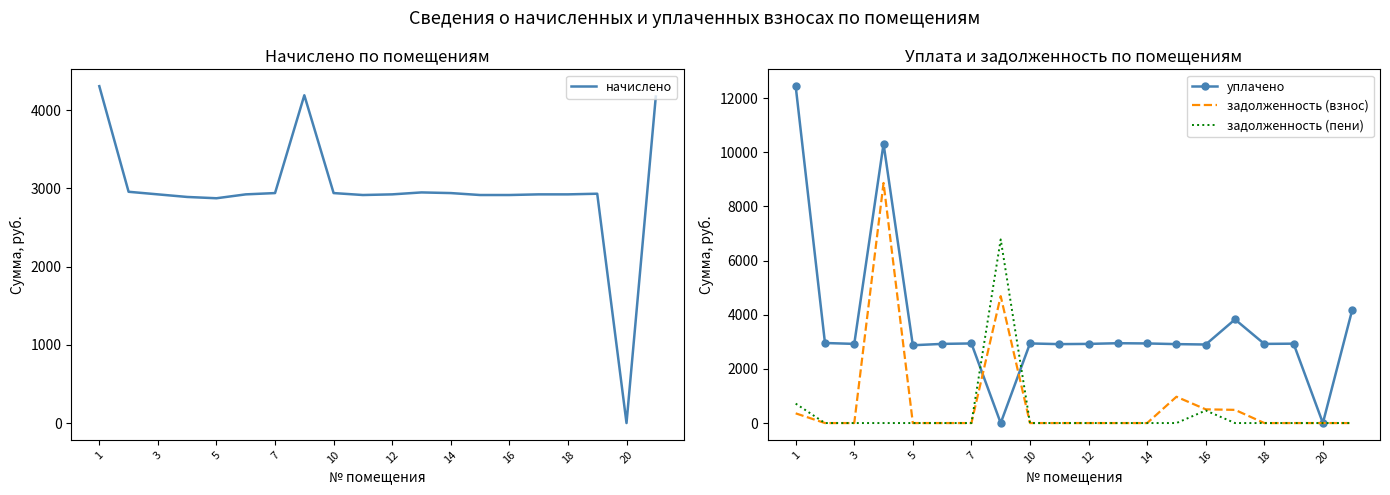

What is the highest value of the начислено series?

4305.6